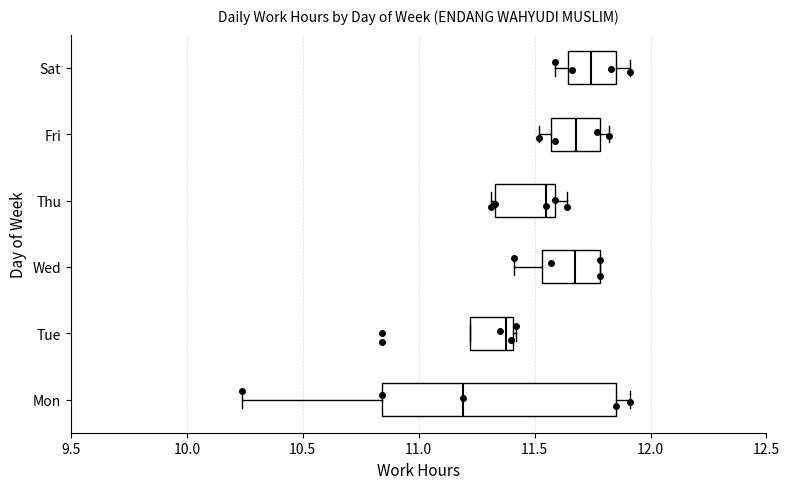

Reading bottom to top, transcribe this box plot: for each box, give where its median line is, the range the box spans, and where its two whiskers end, as read against the x-axis. The values are not printed on the chart, so give them approximately, as read against the axis.

Mon: median 11.20, box 10.85 to 11.85, whiskers 10.25 to 11.90
Tue: median 11.40 (just left of the box's right edge), box 11.20 to 11.40, whiskers 11.20 to 11.40
Wed: median 11.70, box 11.55 to 11.80, whiskers 11.40 to 11.80
Thu: median 11.55, box 11.35 to 11.60, whiskers 11.30 to 11.65
Fri: median 11.70, box 11.55 to 11.80, whiskers 11.50 to 11.80 (just right of the box's right edge)
Sat: median 11.75, box 11.65 to 11.85, whiskers 11.60 to 11.90